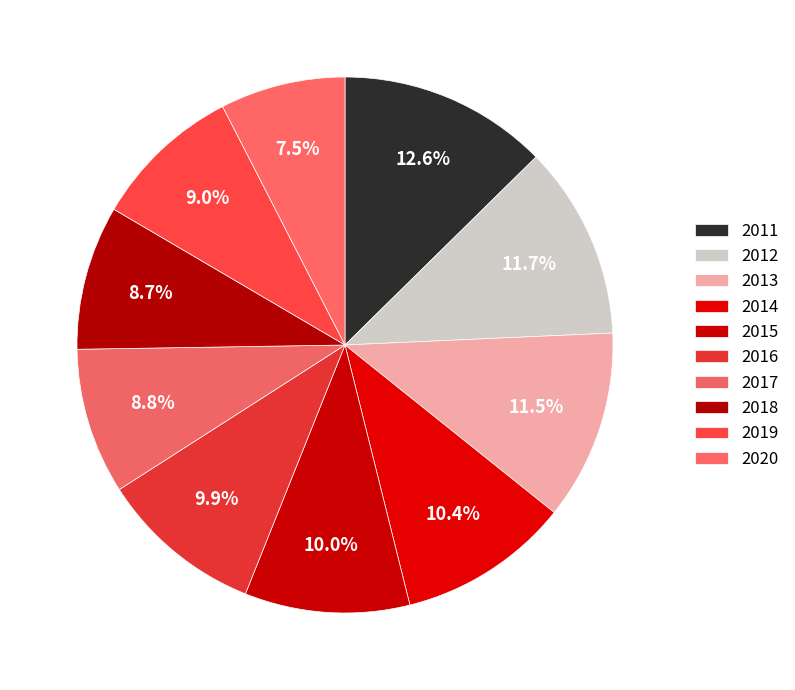

What percentage is the 2016 slice, to the nearest percent?

10%